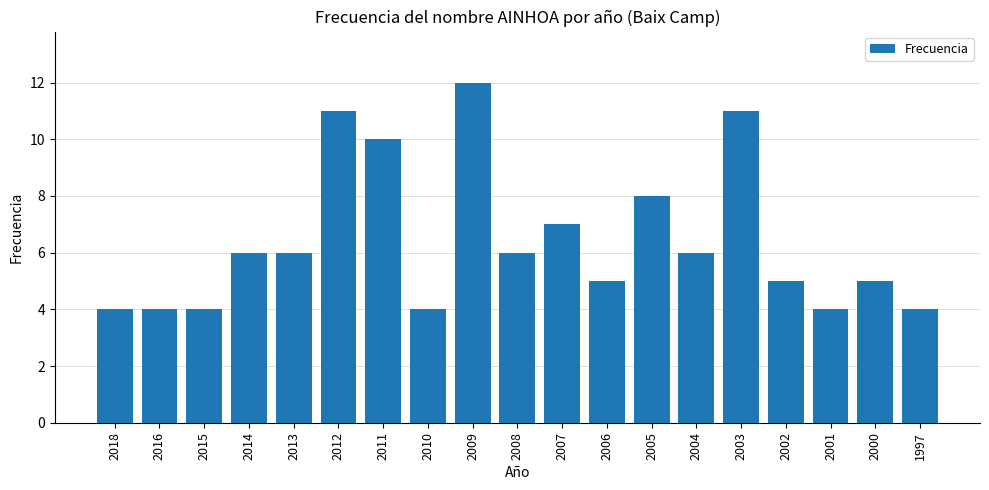

Which category has the highest value across all series?

2009